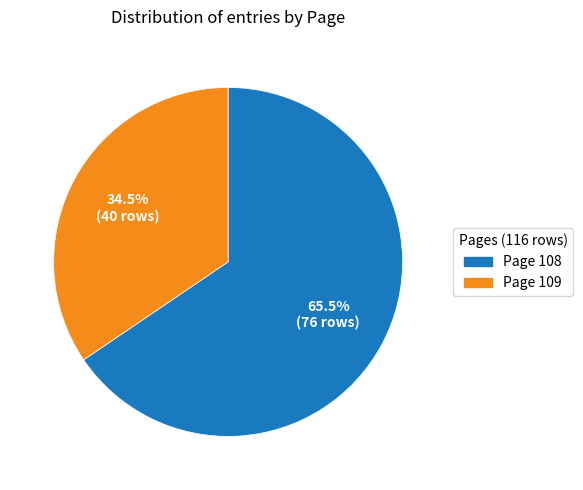

Which has a higher value, Page 109 or Page 108?

Page 108